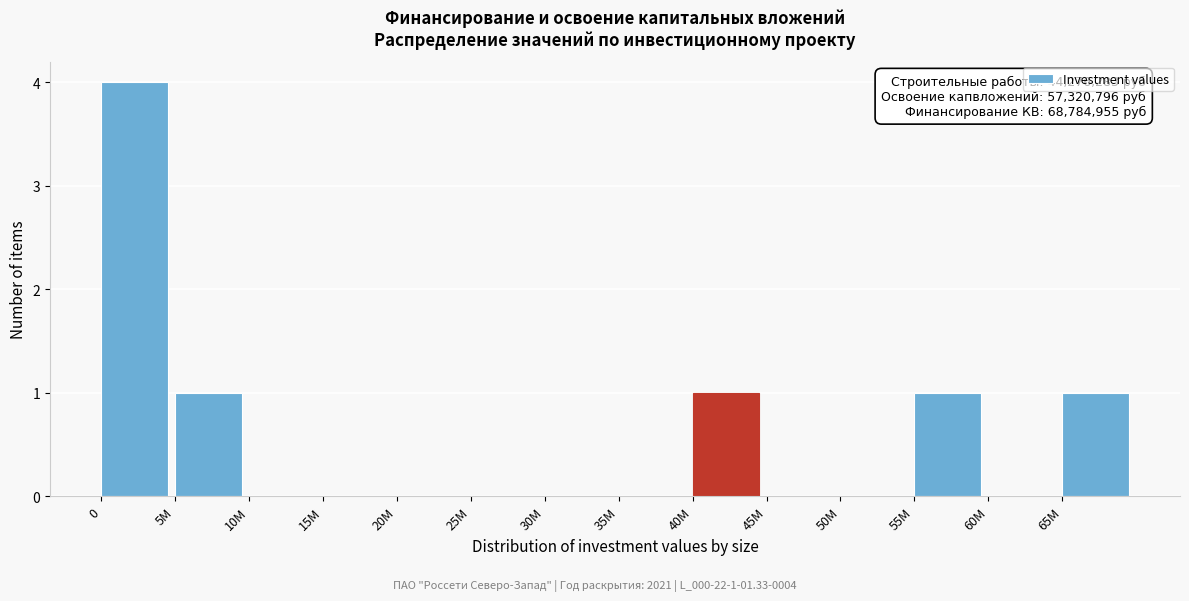

Reading right to left, what are all the values shown in this chart?

65M=1	60M=0	55M=1	50M=0	45M=0	40M=1	35M=0	30M=0	25M=0	20M=0	15M=0	10M=0	5M=1	0=4